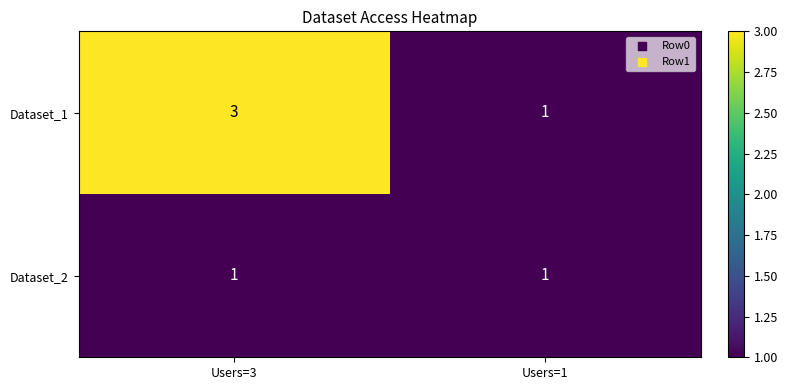

What is the total value across all series at Users=3?

4